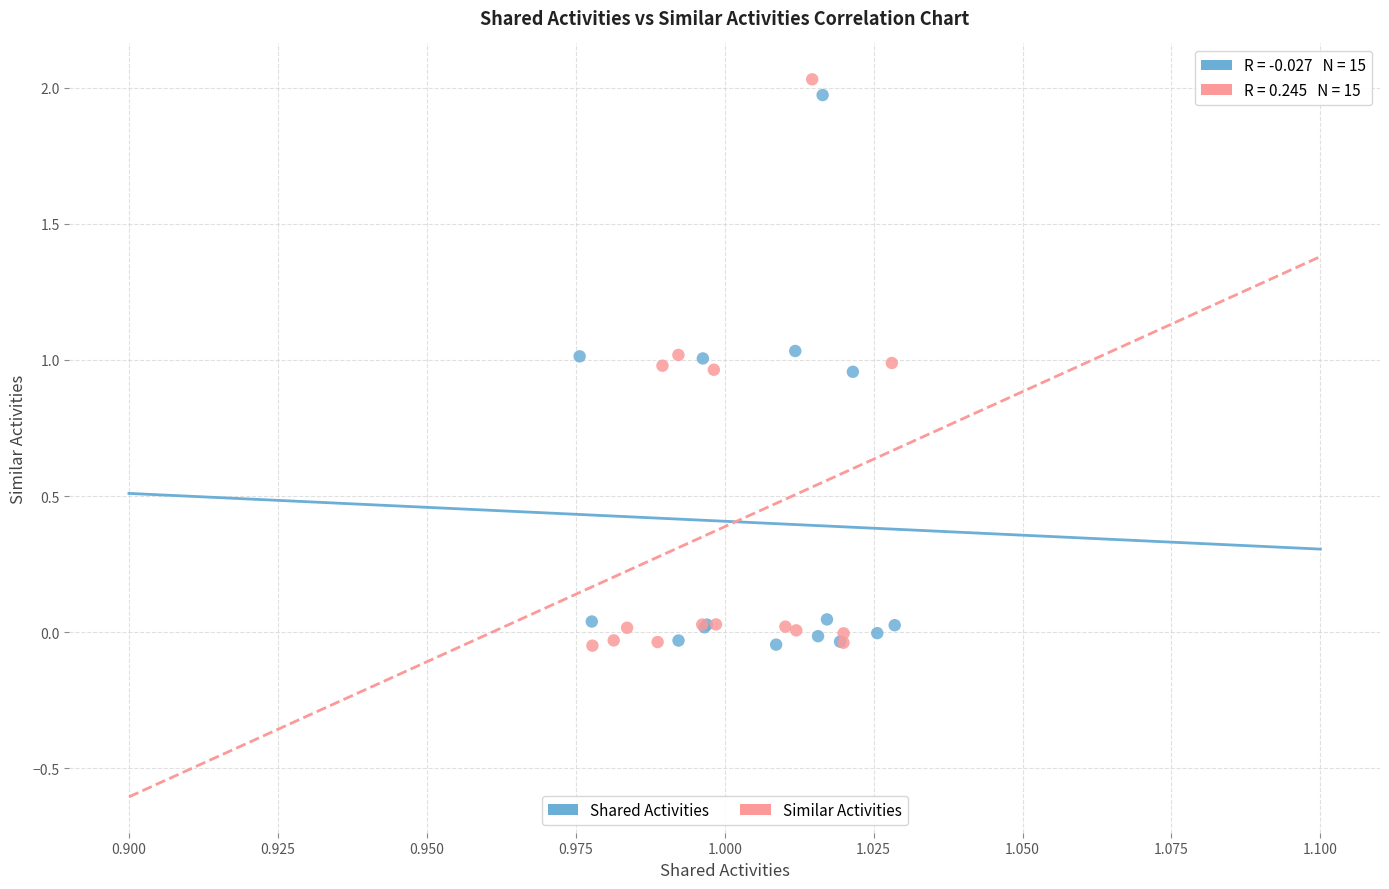

Which series has the widest spread of Y values?

Similar Activities